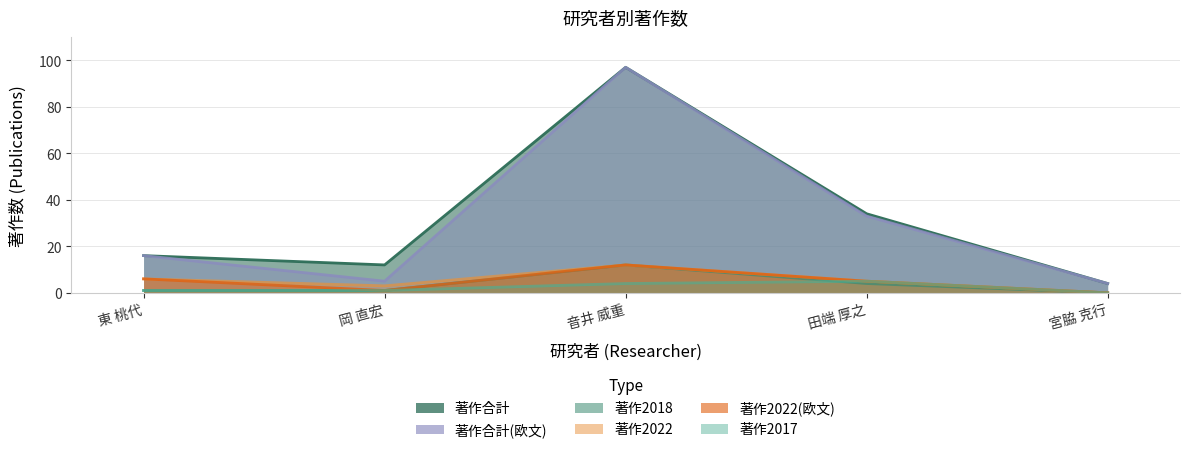

What is the total value across all series at 東 桃代?

46